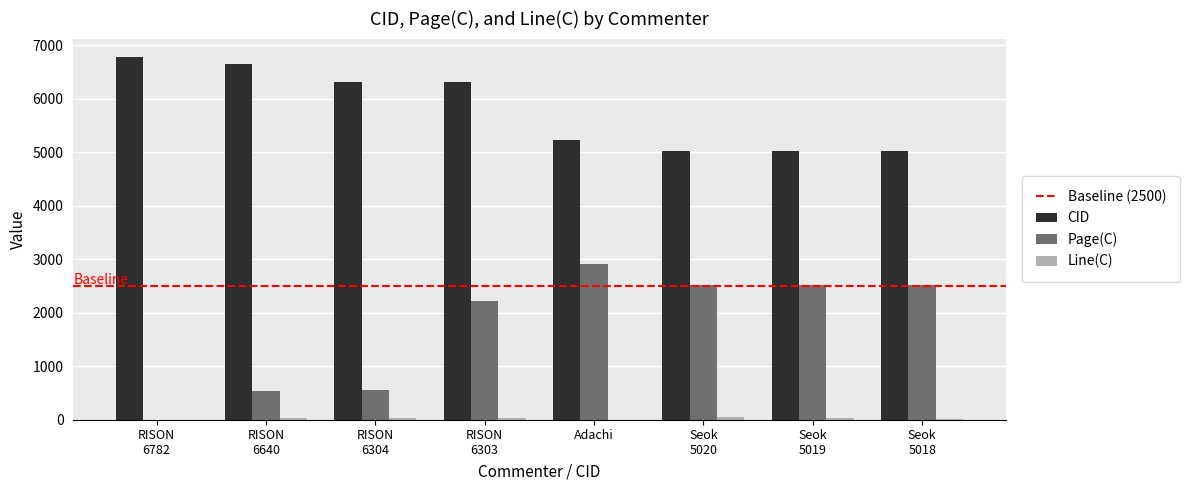

What is the sum of all Page(C) values?

13797